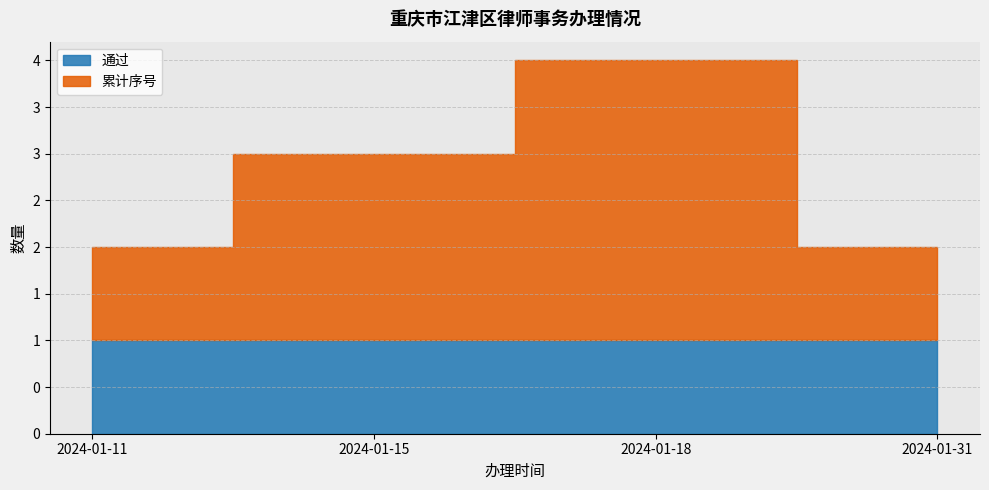

At which category is the sum across all series the highest?

2024-01-18